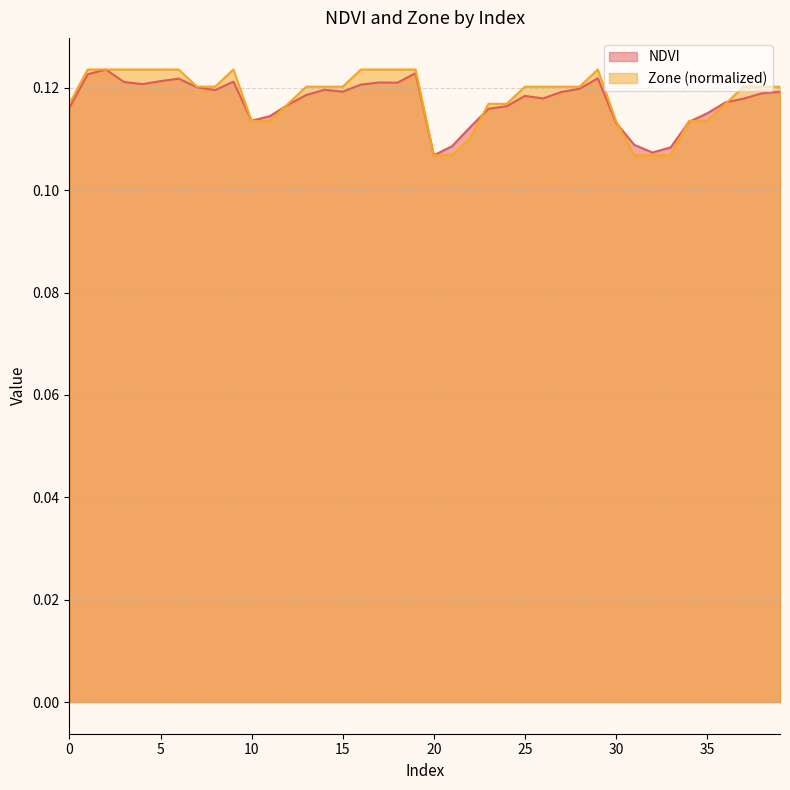

In Zone, how many points are higher than both neighbors (excluding endpoints)?

2